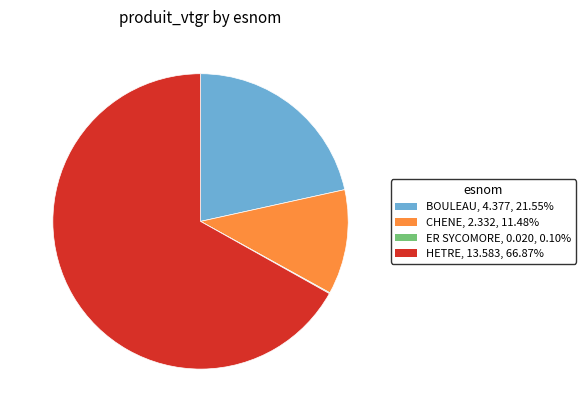

Which category has the biggest portion of the pie?

HETRE